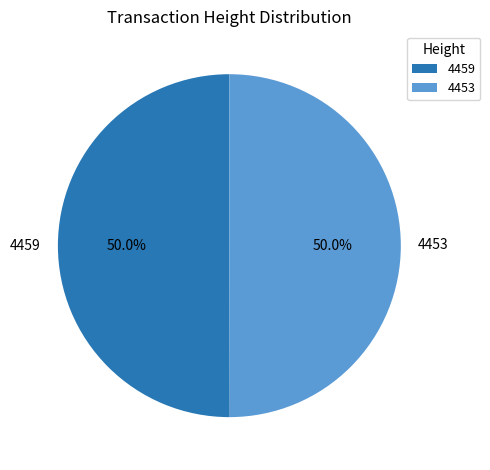

What percentage is NOT represented by 4459?

50.0%